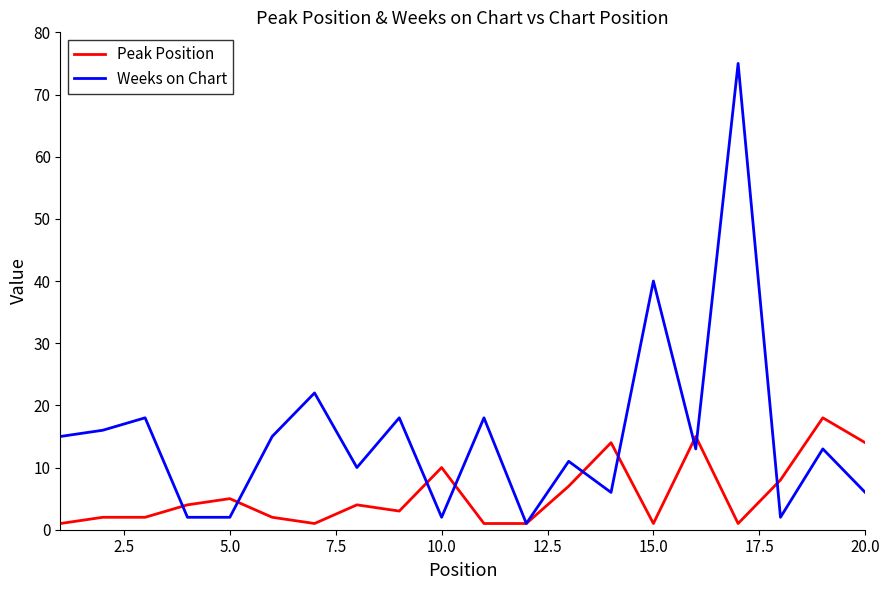

Which series has the largest total across all categories?

Weeks on Chart